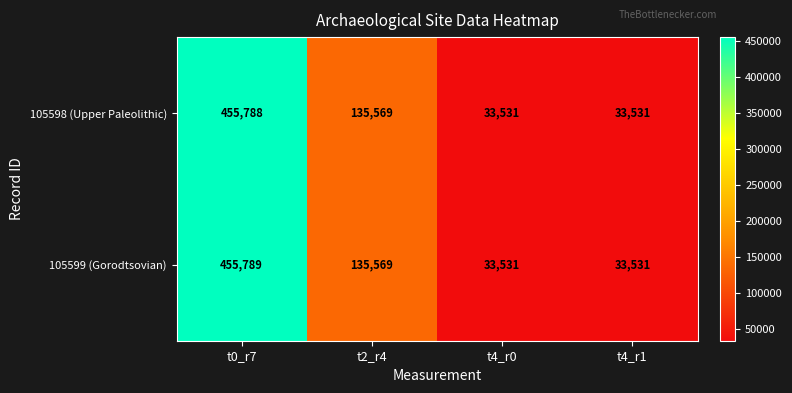

Rank the series by their maximum value, from highest to lowest.

105599 (Gorodtsovian), 105598 (Upper Paleolithic)